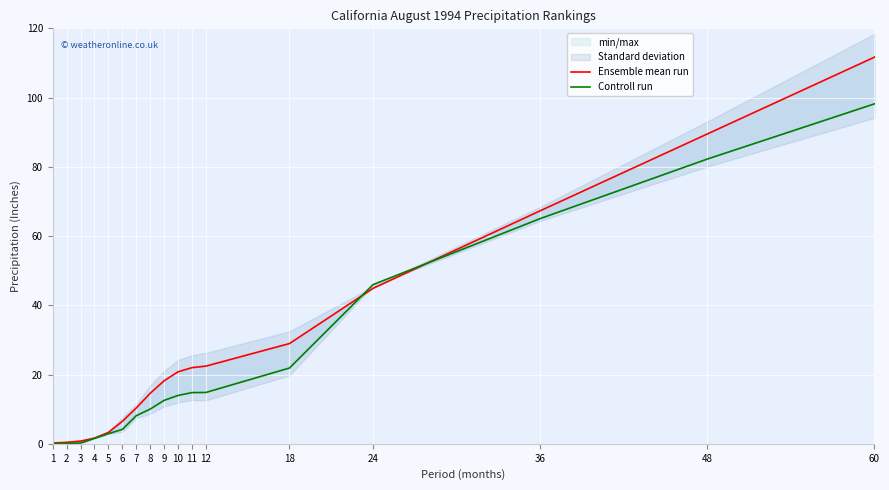

Rank the categories by Ensemble mean run value from highest to lowest.

60, 48, 36, 24, 18, 12, 11, 10, 9, 8, 7, 6, 5, 4, 3, 2, 1